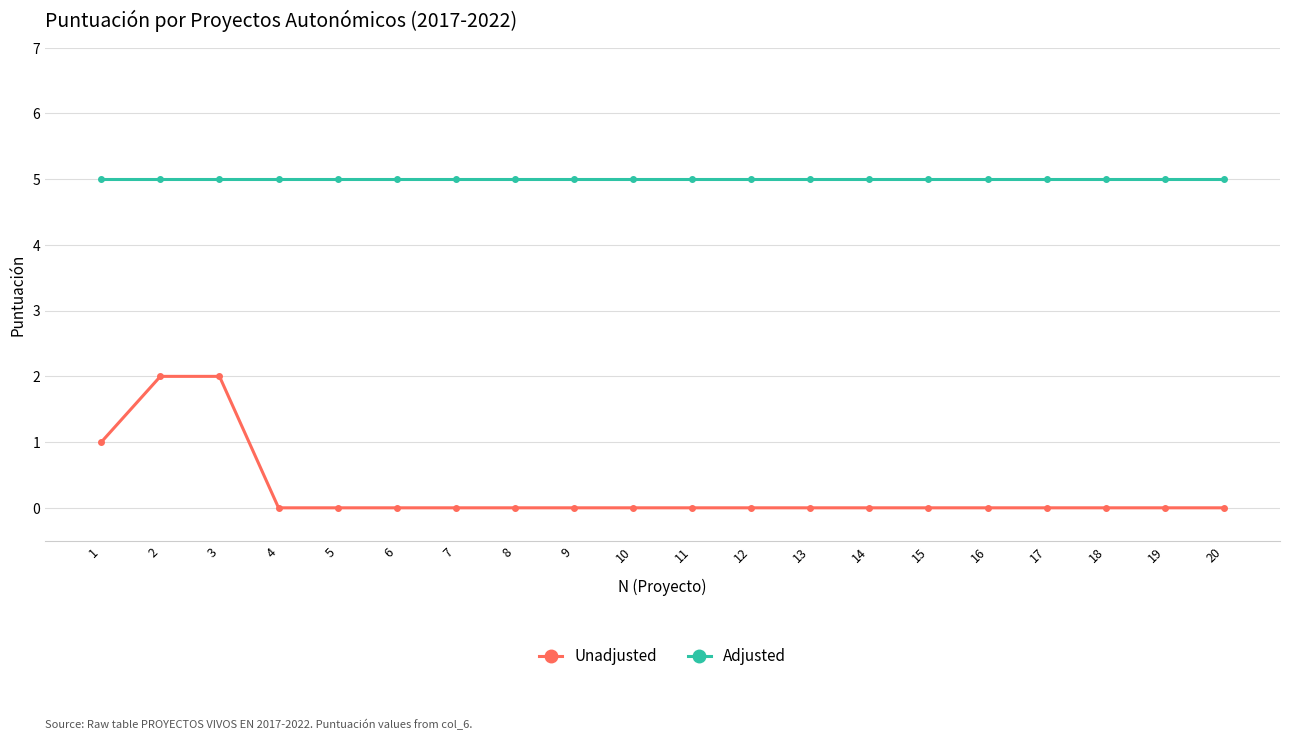

Count the number of categories in the chart.

20